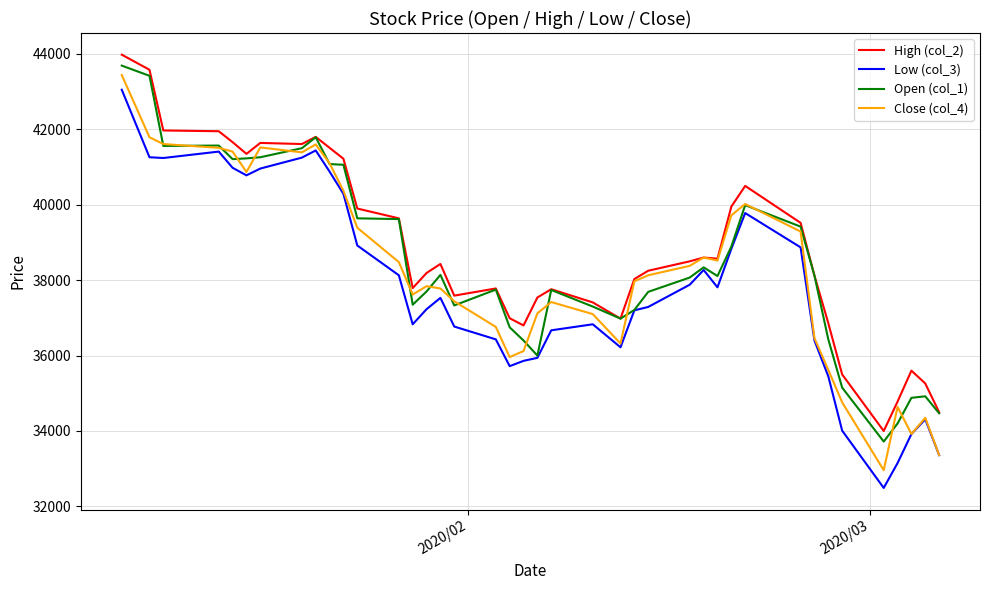

What are all the series names shown in the legend?

High (col_2), Low (col_3), Open (col_1), Close (col_4)